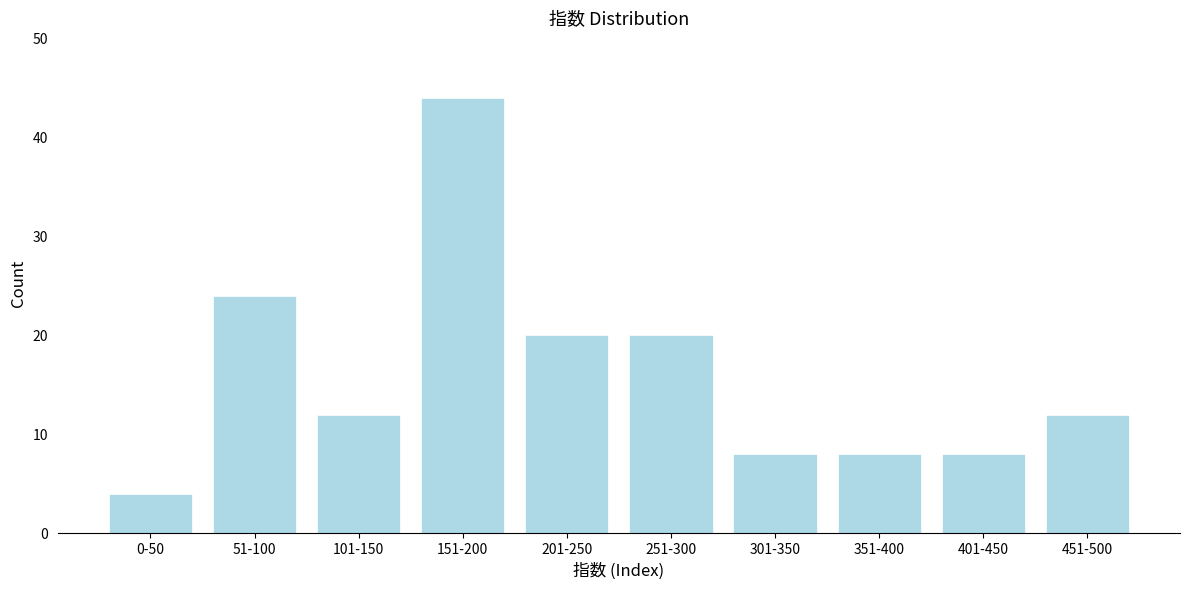

Reading left to right, list all the values displayed in this chart.

0-50=4	51-100=24	101-150=12	151-200=44	201-250=20	251-300=20	301-350=8	351-400=8	401-450=8	451-500=12